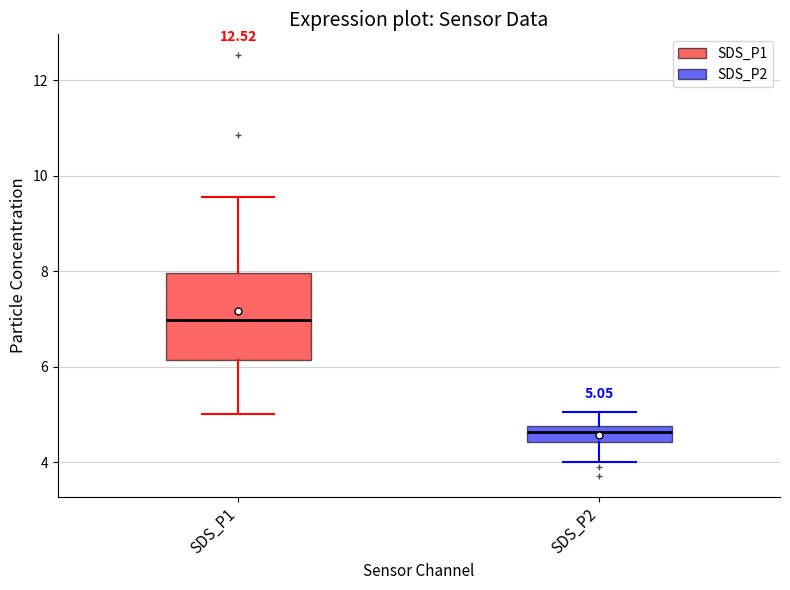

Which box's median line is the highest?

SDS_P1